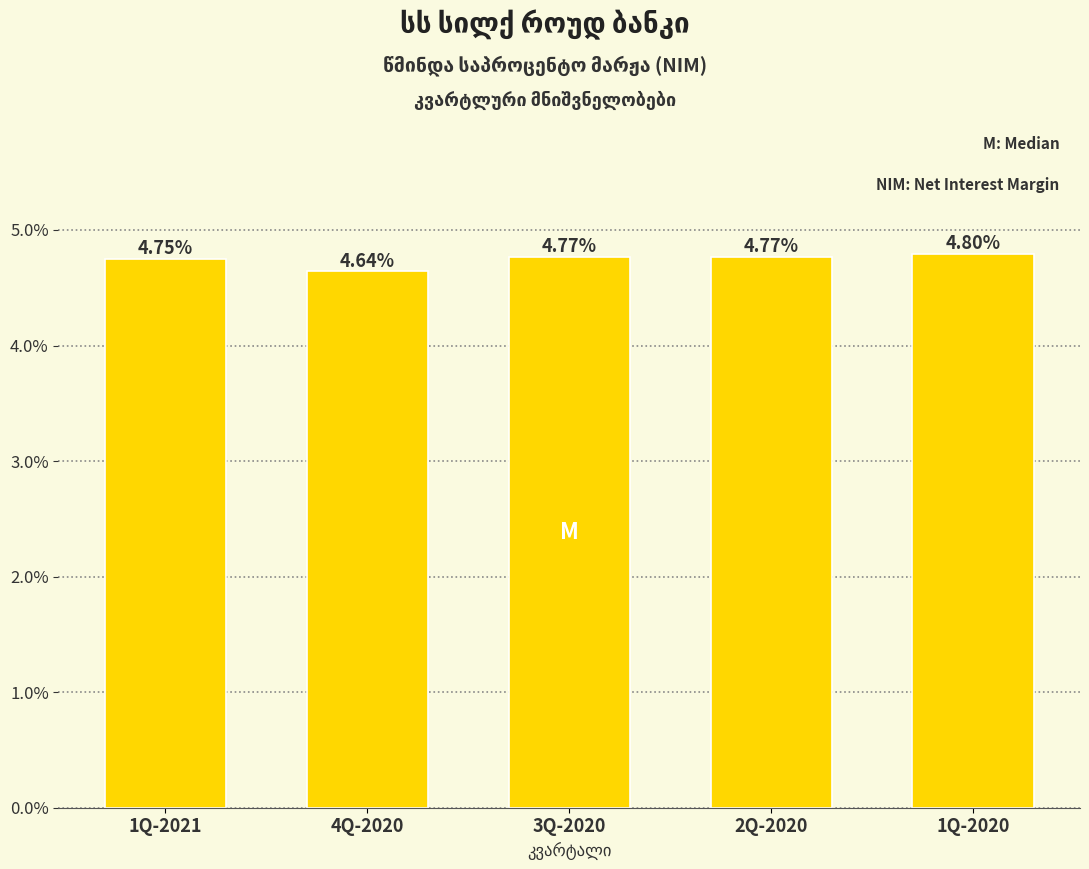

Which has a higher value, 4Q-2020 or 1Q-2020?

1Q-2020